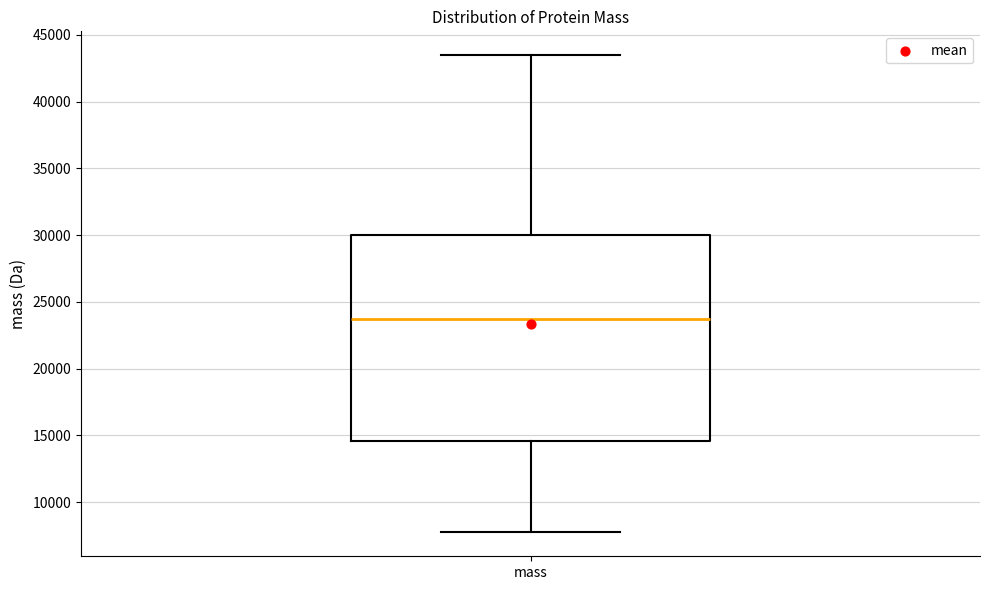

Transcribe this box plot: give where the median line is, the range the box spans, and where the two whiskers end, as read against the y-axis. The values are not printed on the chart, so give them approximately, as read against the axis.

median 23500, box 14500 to 30000, whiskers 7500 to 43500